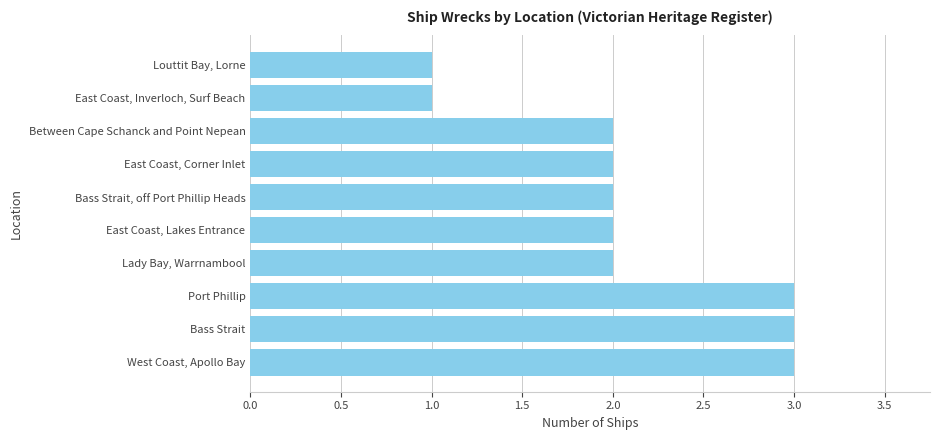

What is the sum of all values?

21